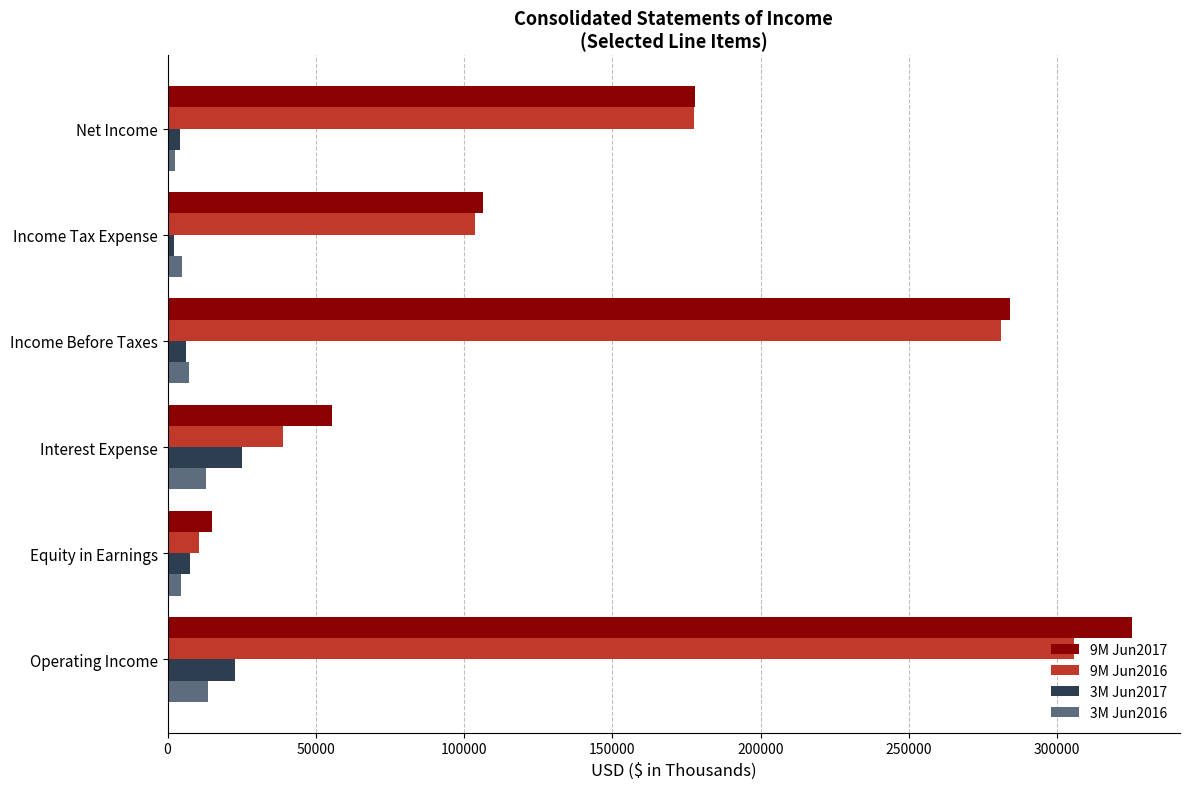

Is it true that 3M Jun2017 equals 7508 at Equity in Earnings?

True